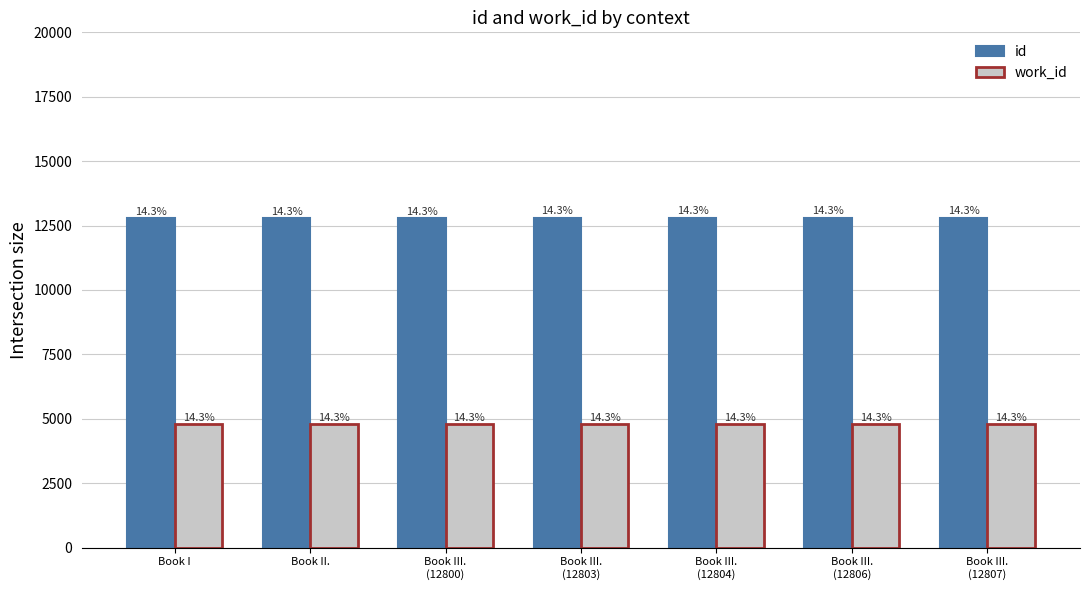

Are the bars grouped side by side (vs. stacked)?

Yes